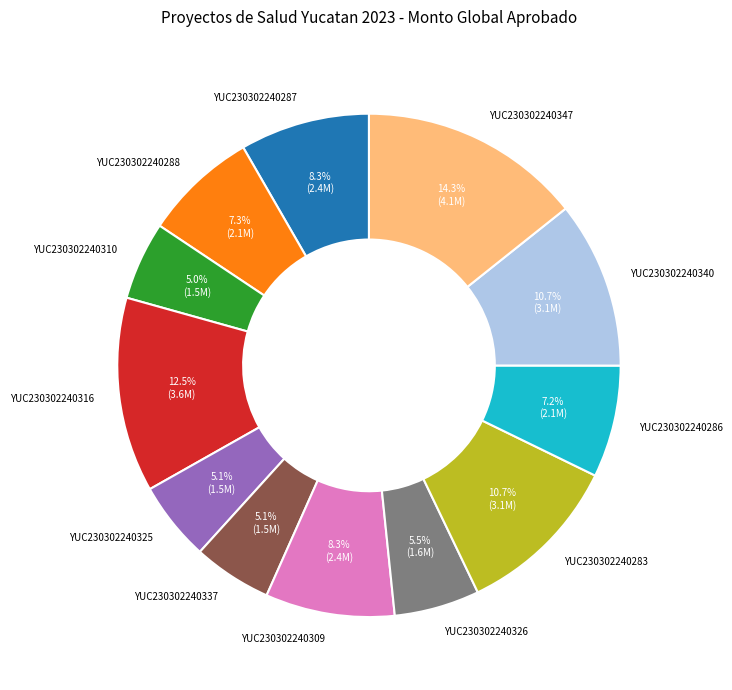

To the nearest percent, what is the combined percentage of YUC230302240337 and YUC230302240286?

12%